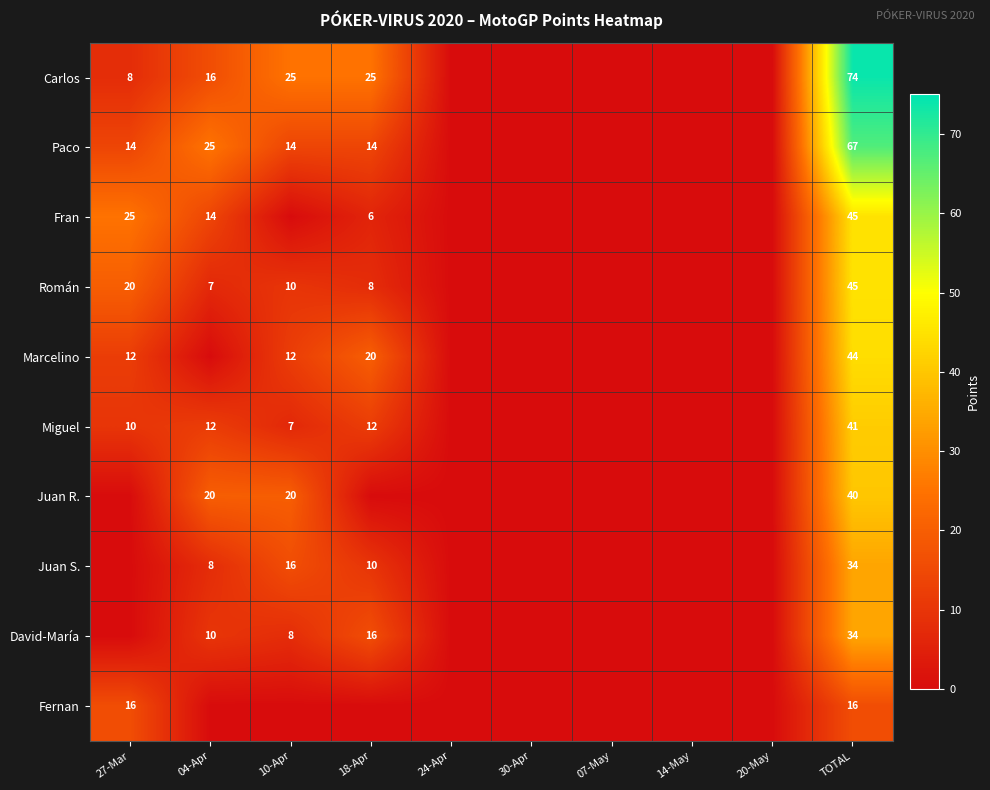

What is the sum of the Román values at 18-Apr and 27-Mar?

28